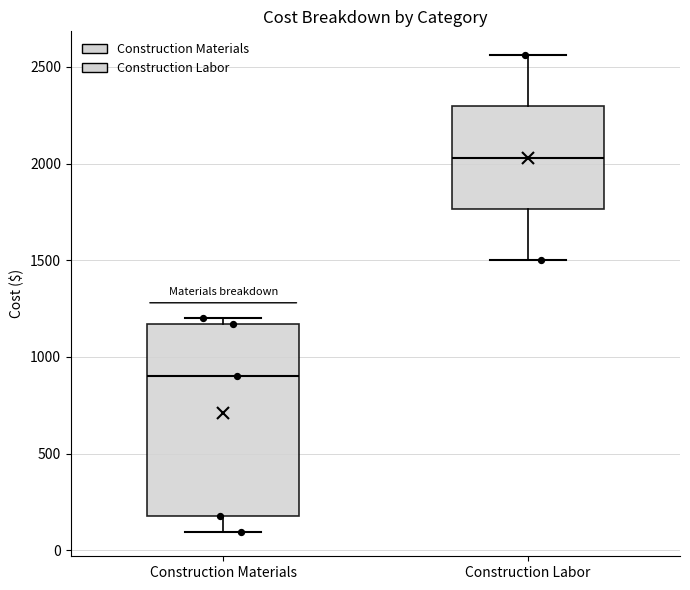

Which box's median line is the highest?

Construction Labor